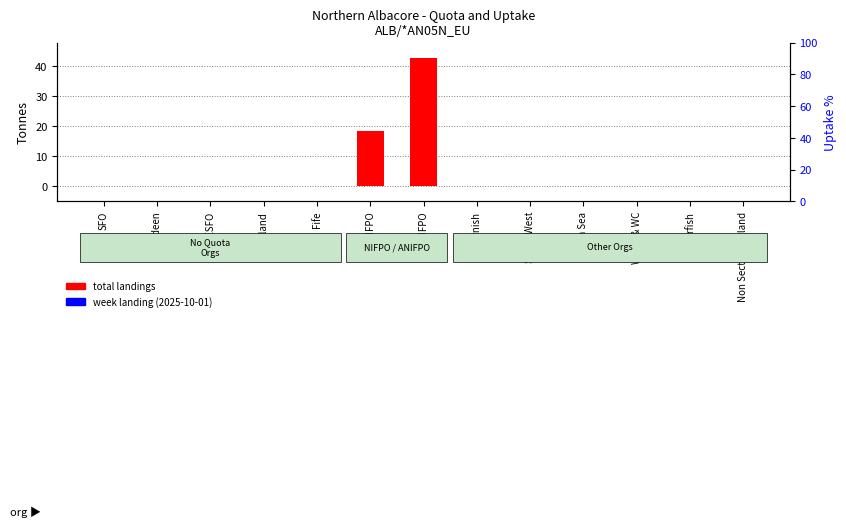

Rank the series by their maximum value, from lowest to highest.

week landing (2025-10-01), total landings